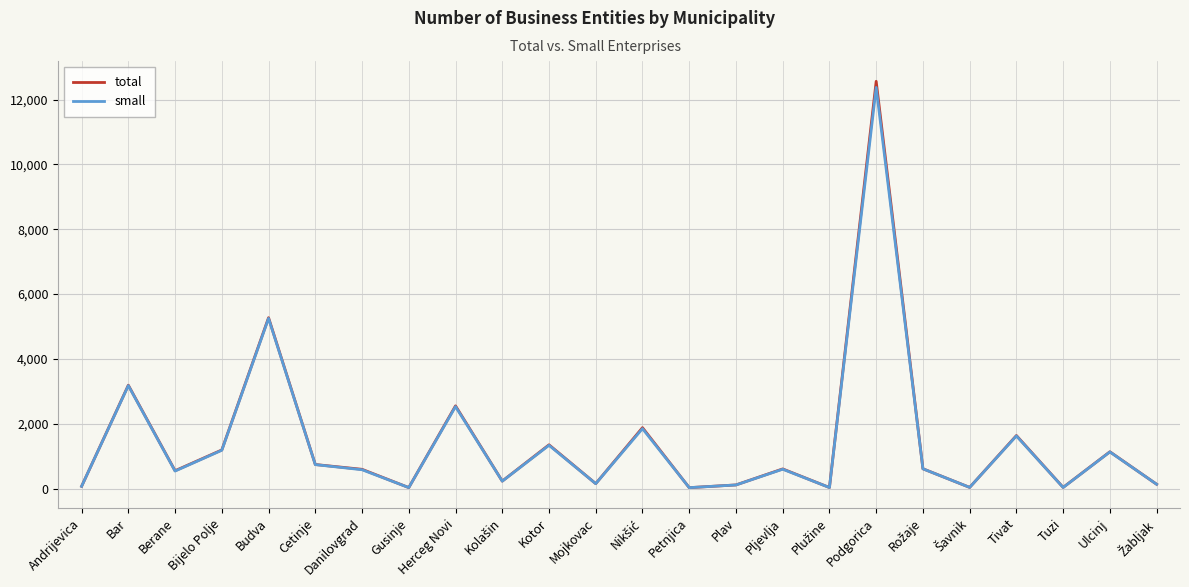

Does the chart display data point markers on the line(s)?

No